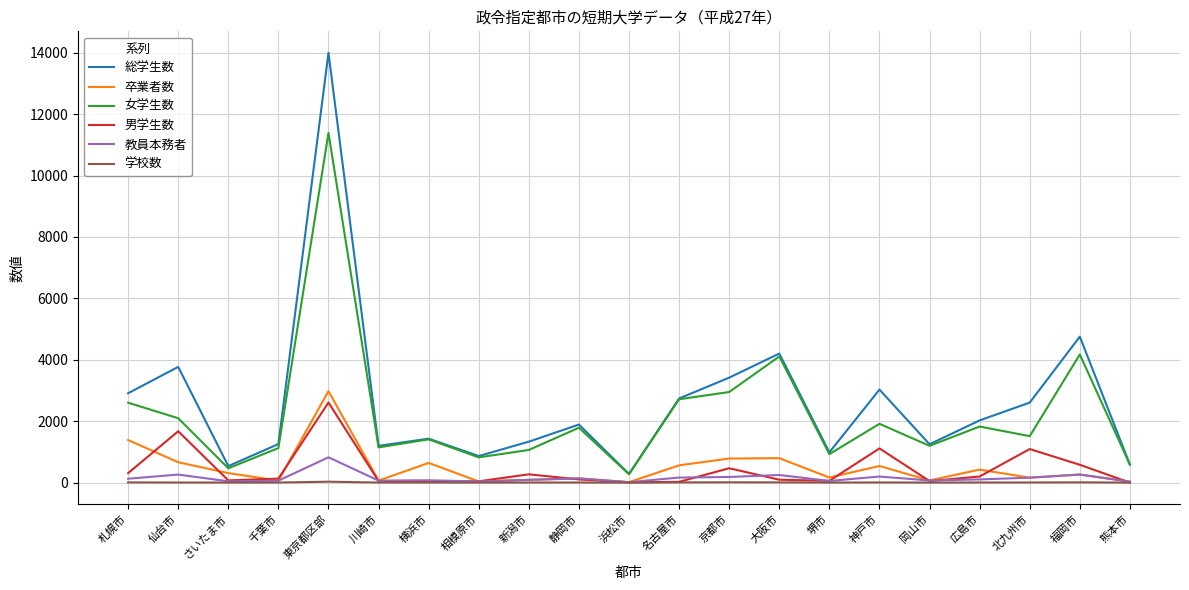

What position from the right is 新潟市?

13